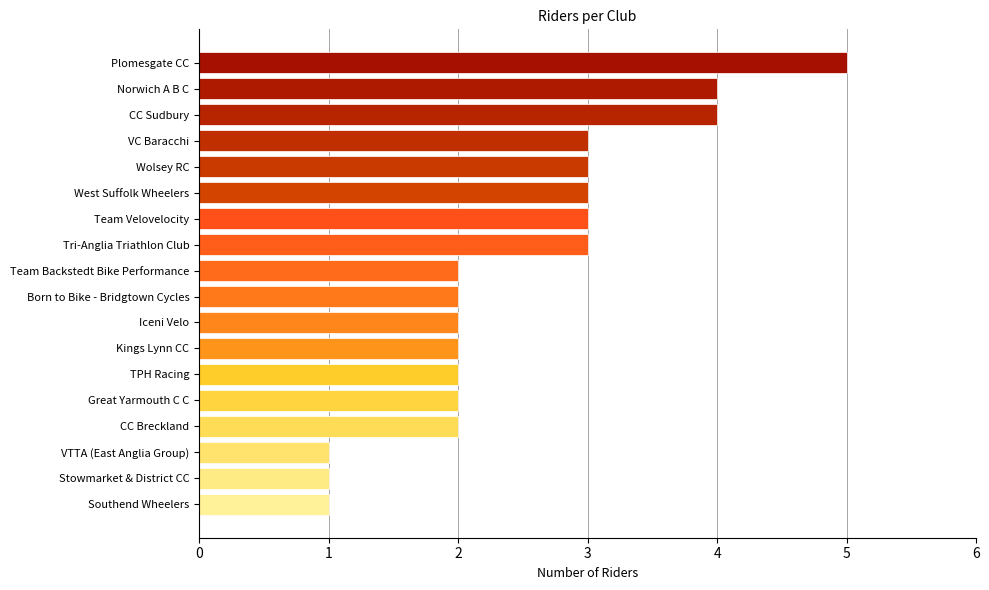

Approximately how many times larger is the value at Plomesgate CC compared to Norwich A B C?

1.2